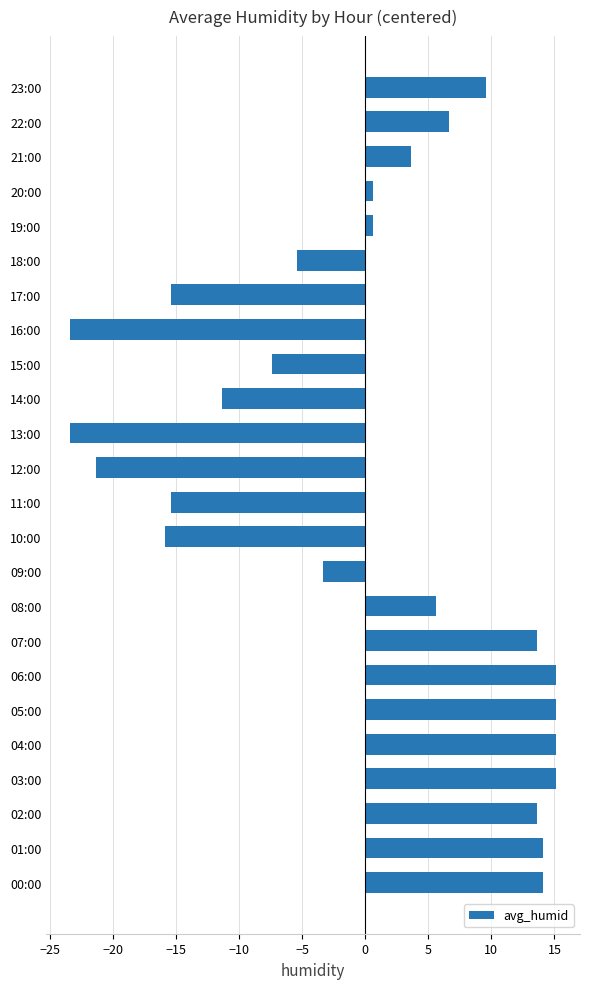

What is the greatest value displayed?

15.1